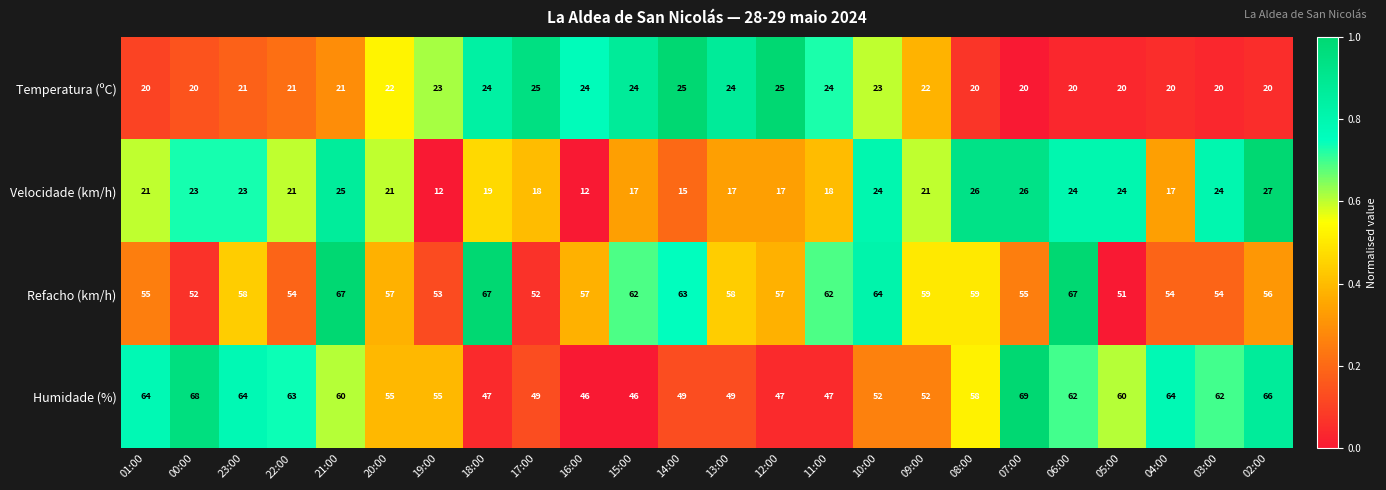

At 23:00, list the series in order from smallest to largest.

Temperatura (ºC), Velocidade (km/h), Refacho (km/h), Humidade (%)